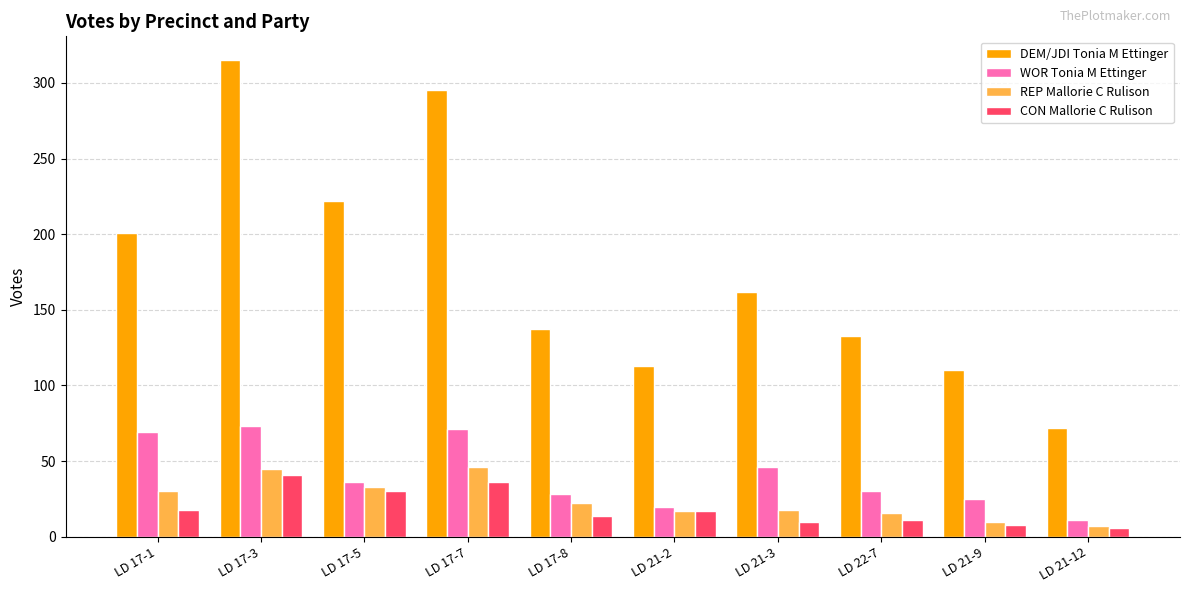

What position from the left is LD 17-1?

1